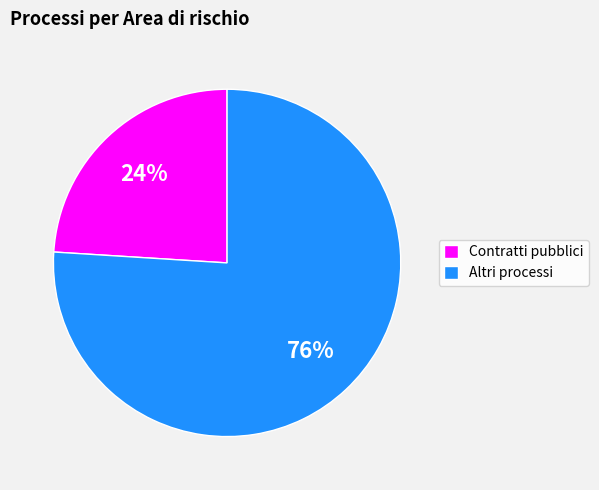

Rank the categories by value from lowest to highest.

Contratti pubblici, Altri processi